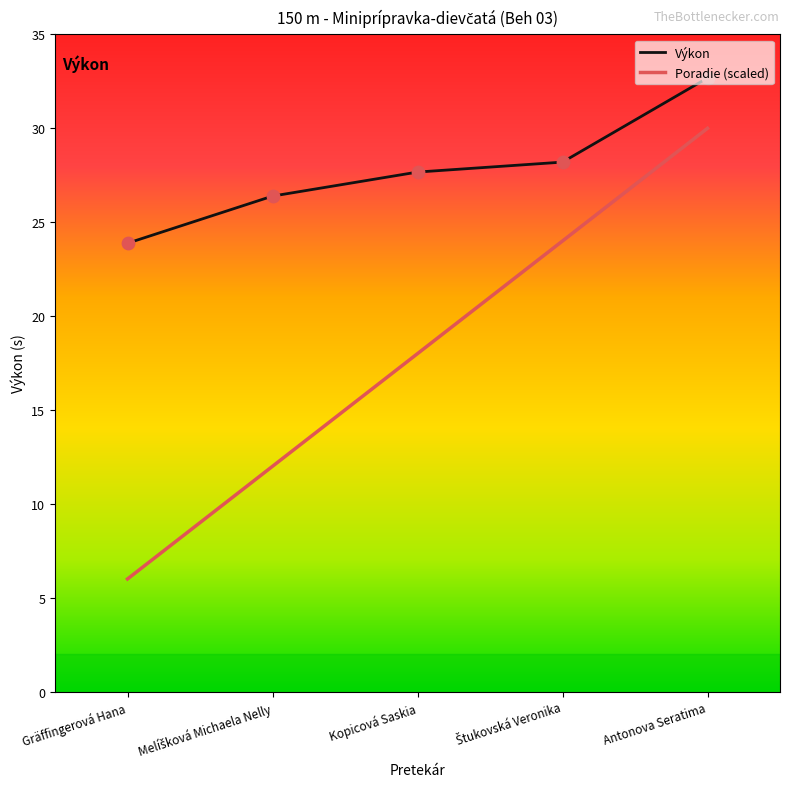

Which series has the largest total across all categories?

Výkon